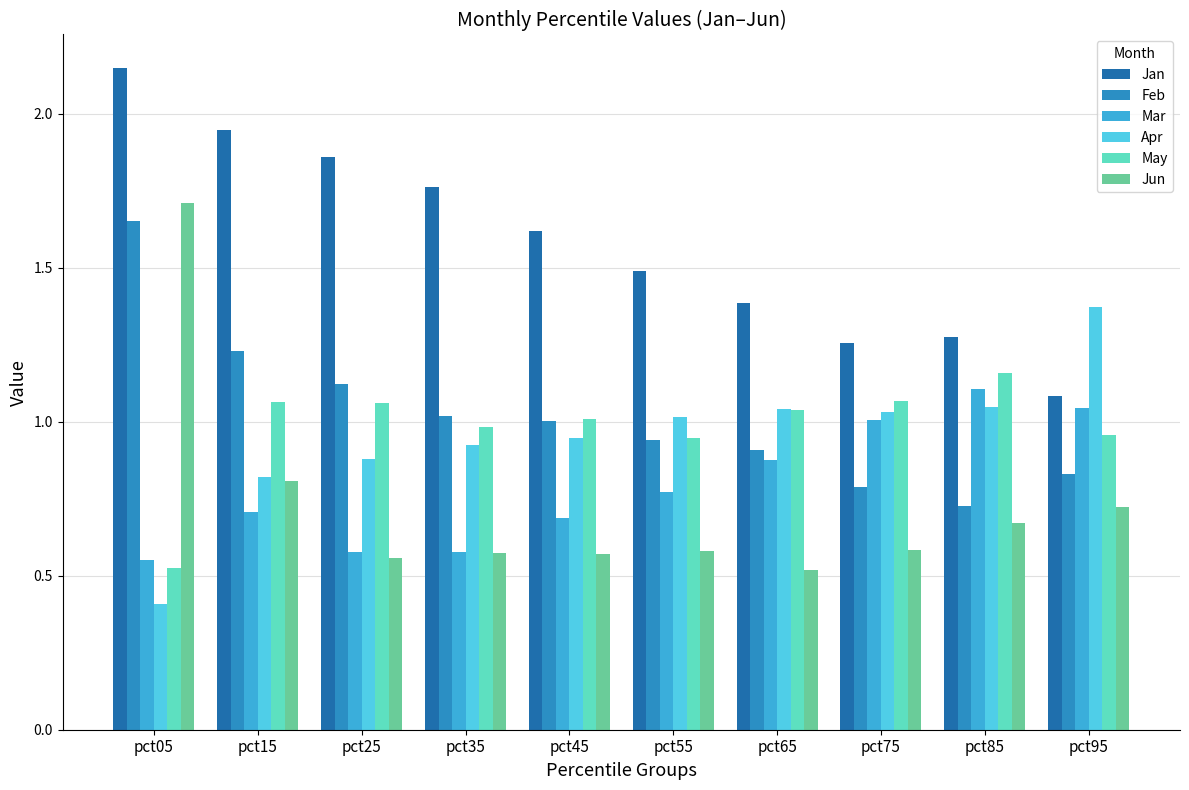

At which category is the sum across all series the highest?

pct05